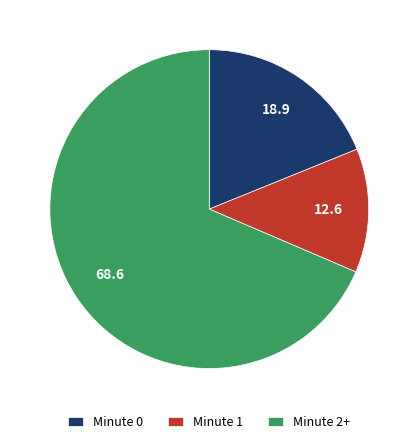

Is it true that Minute 2+ is 69% of the pie?

True